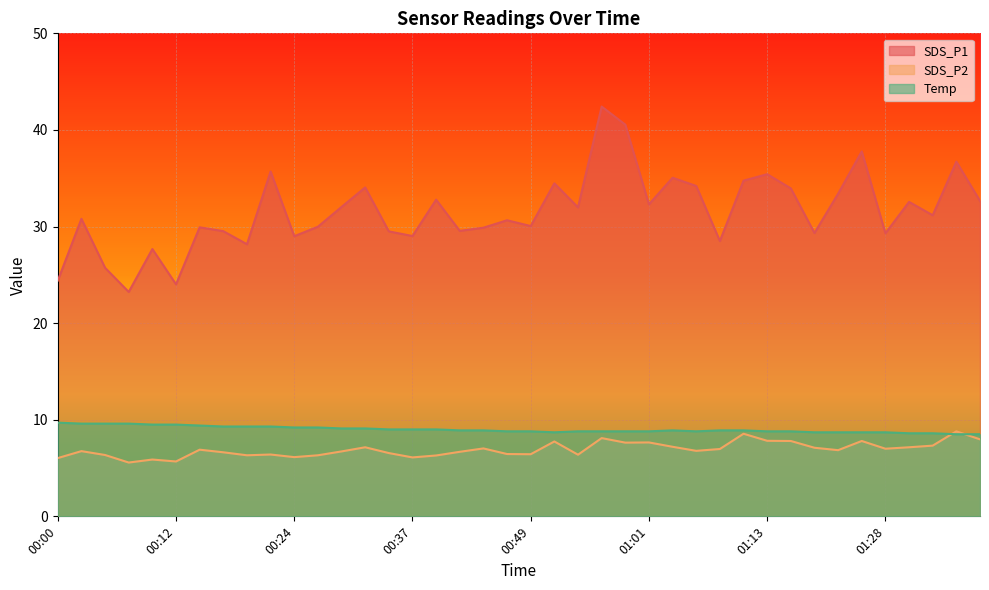

Where is Temp nearest to the value 9?

00:34